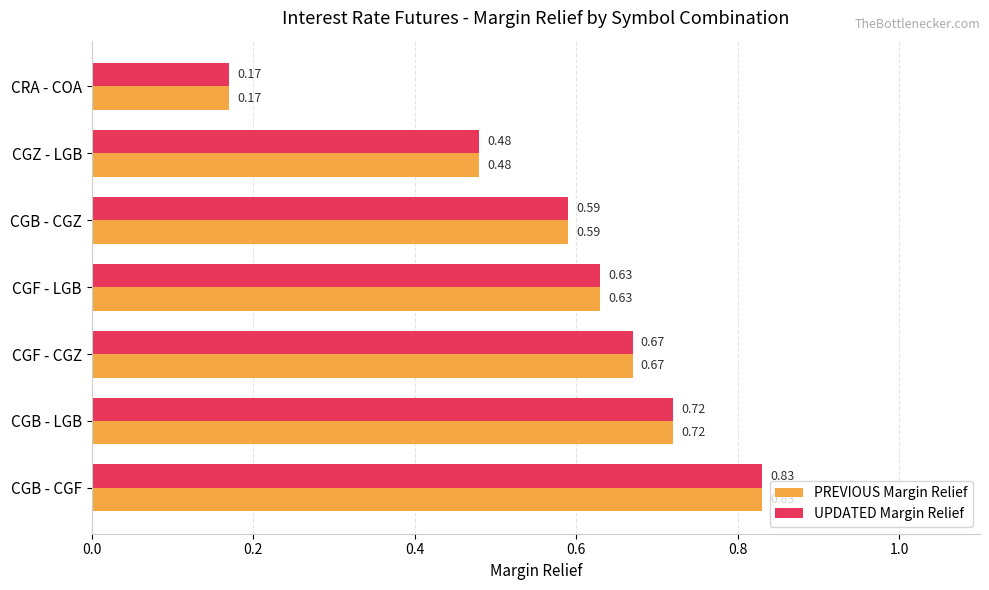

Where is UPDATED Margin Relief nearest to the value 0?

CRA - COA